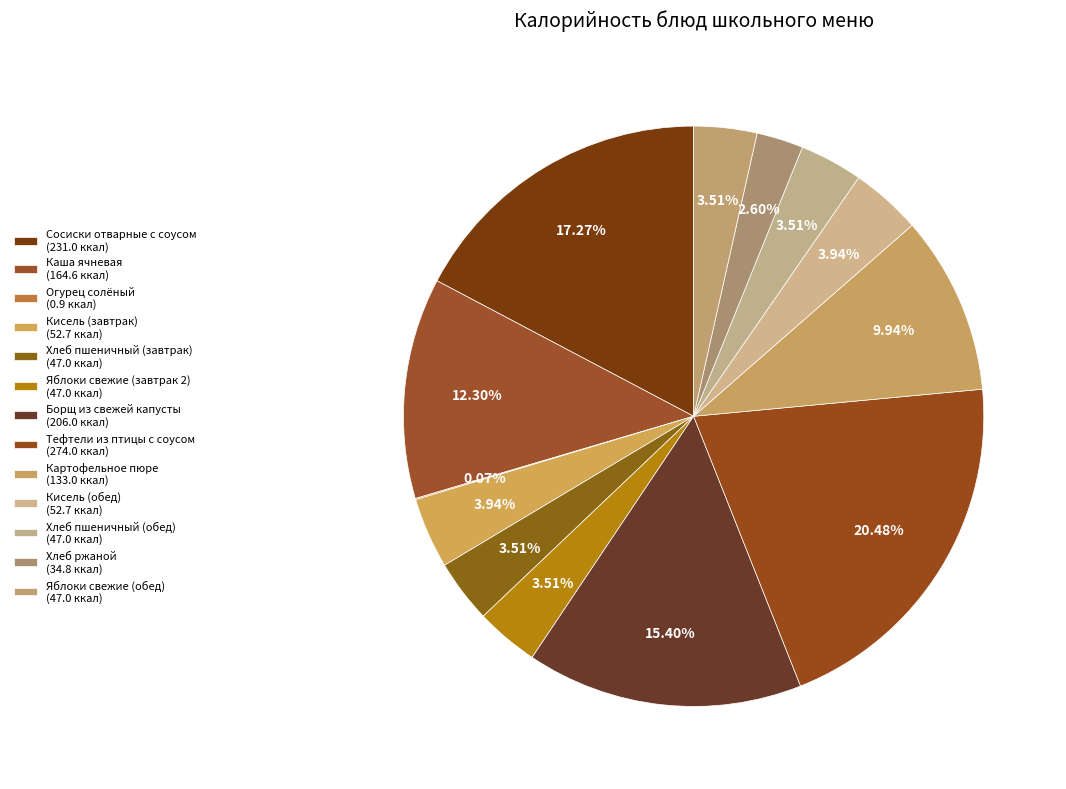

Is there a majority slice in this chart?

No